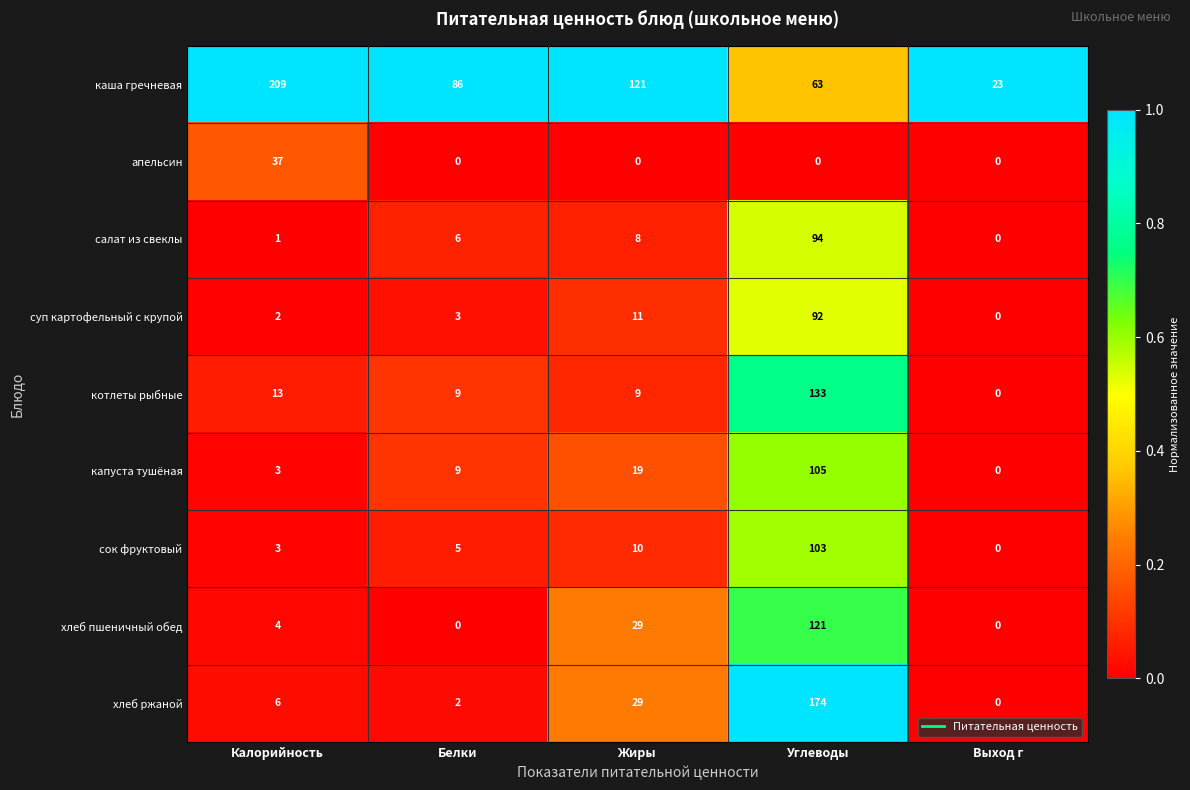

Between Жиры and Выход г, which series saw the biggest shift?

каша гречневая